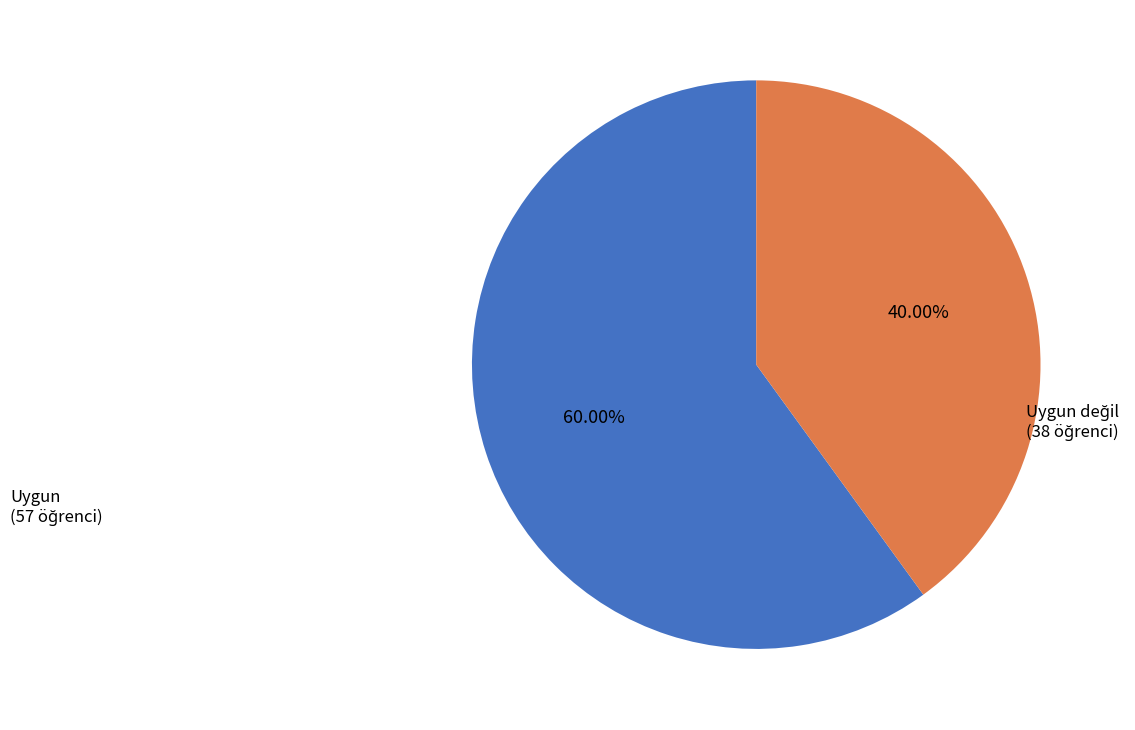

Which slice is the largest?

Uygun